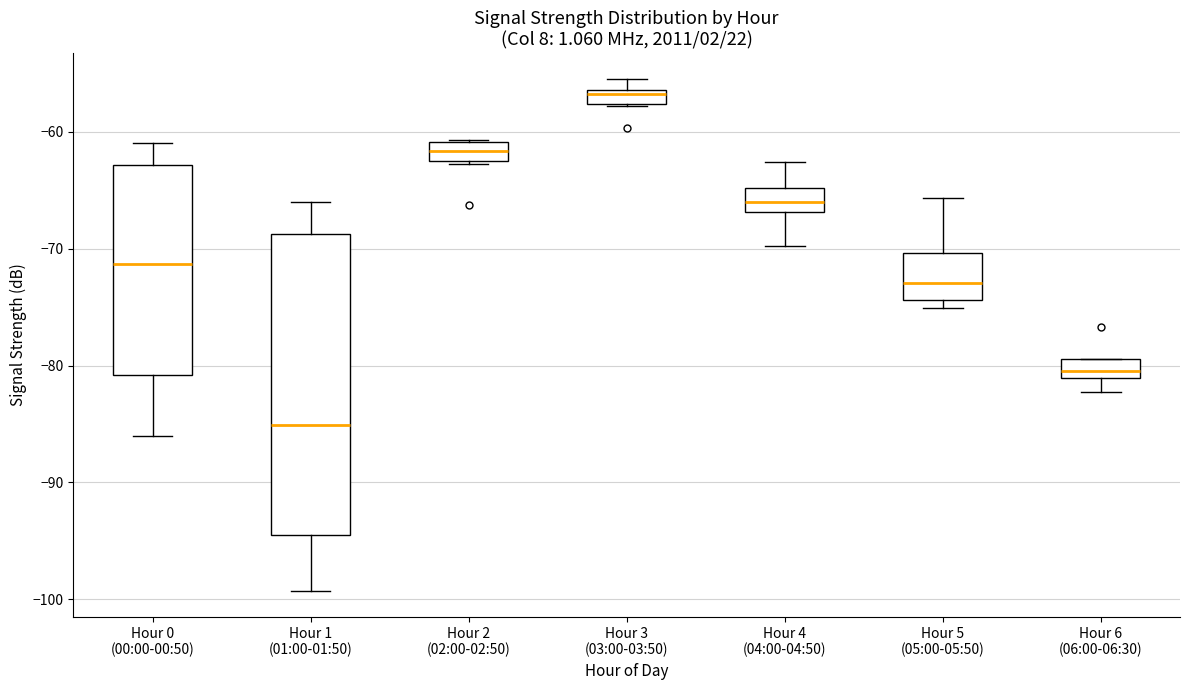

Where is the lower edge of the box for Hour 3 (03:00-03:50) on the y-axis? The values are not printed on the chart, so give them approximately, as read against the axis.

-58